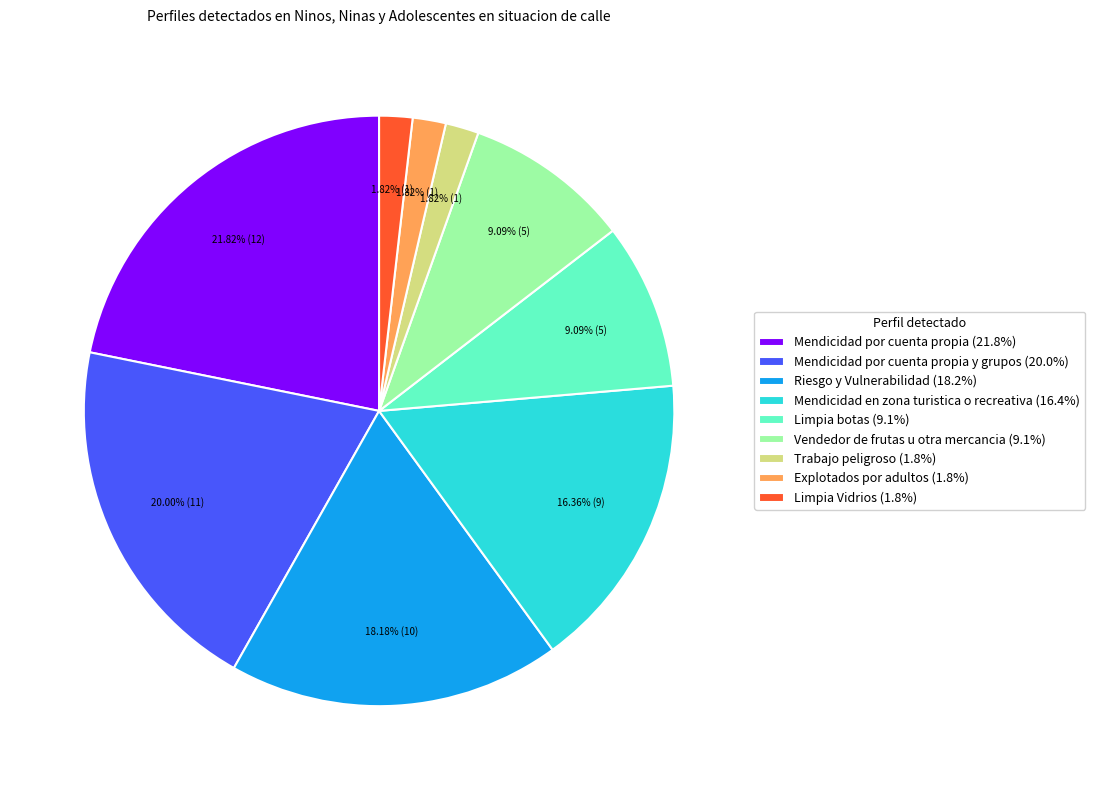

Does Vendedor de frutas u otra mercancia (9.1%) account for over 50% of the chart?

No